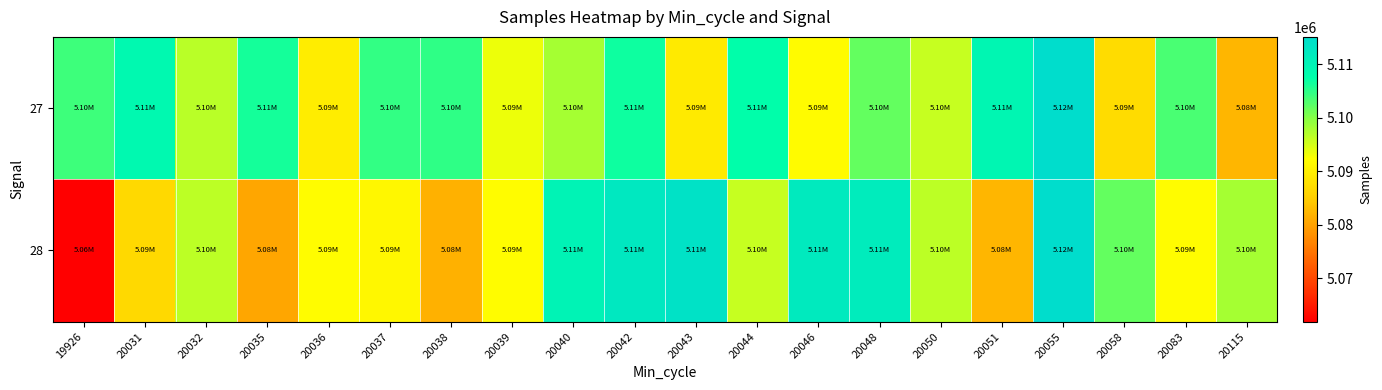

At how many categories does at least one series exceed 5101852?

15